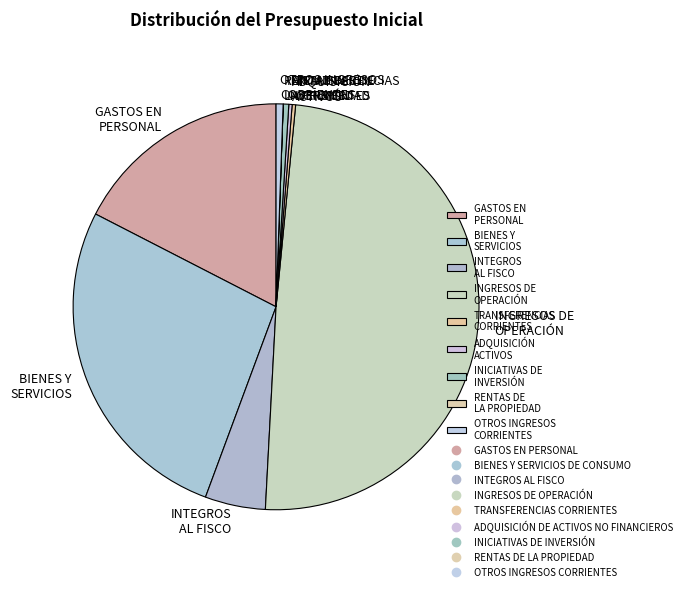

Approximately how many times larger is the value at INICIATIVAS DE INVERSIÓN compared to OTROS INGRESOS CORRIENTES?

0.8